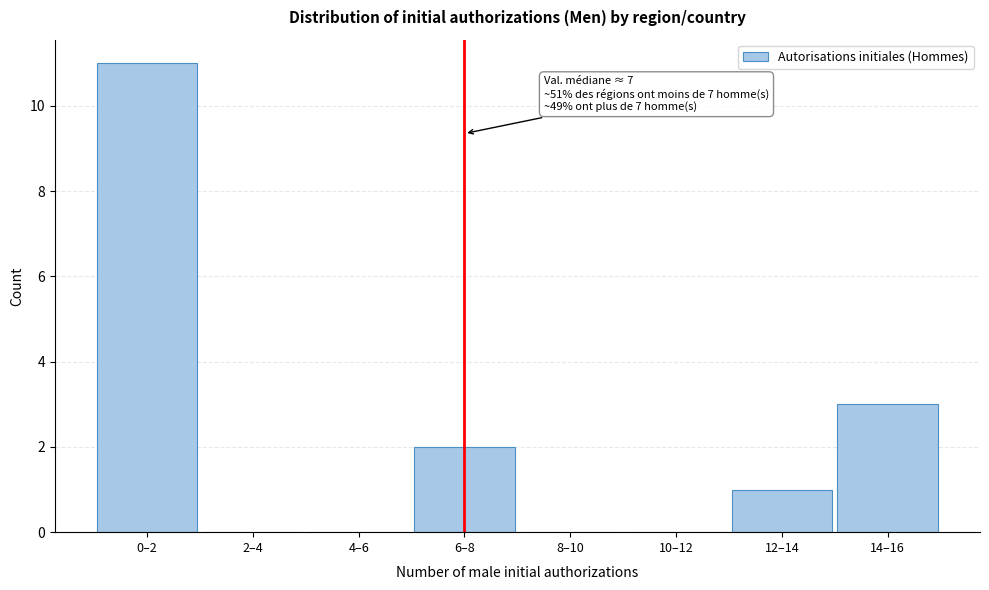

Reading left to right, what are all the values shown in this chart?

0–2=11	2–4=0	4–6=0	6–8=2	8–10=0	10–12=0	12–14=1	14–16=3